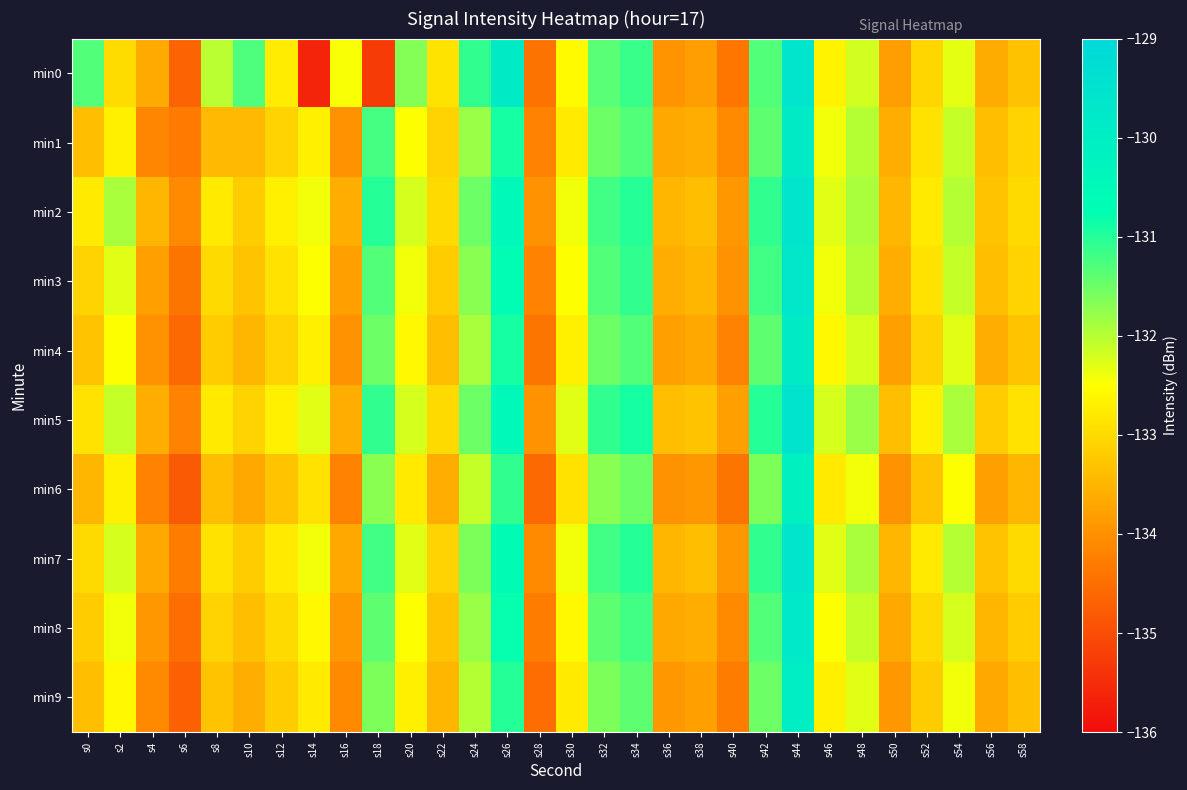

Which category has the lowest value across all series?

s14